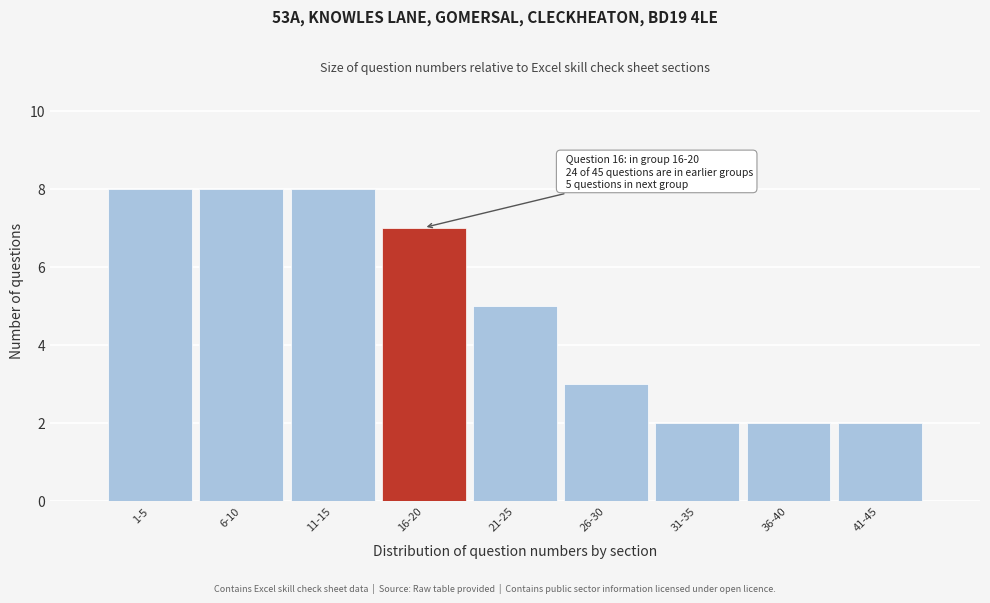

Reading left to right, transcribe all the data shown in this chart.

8	8	8	7	5	3	2	2	2